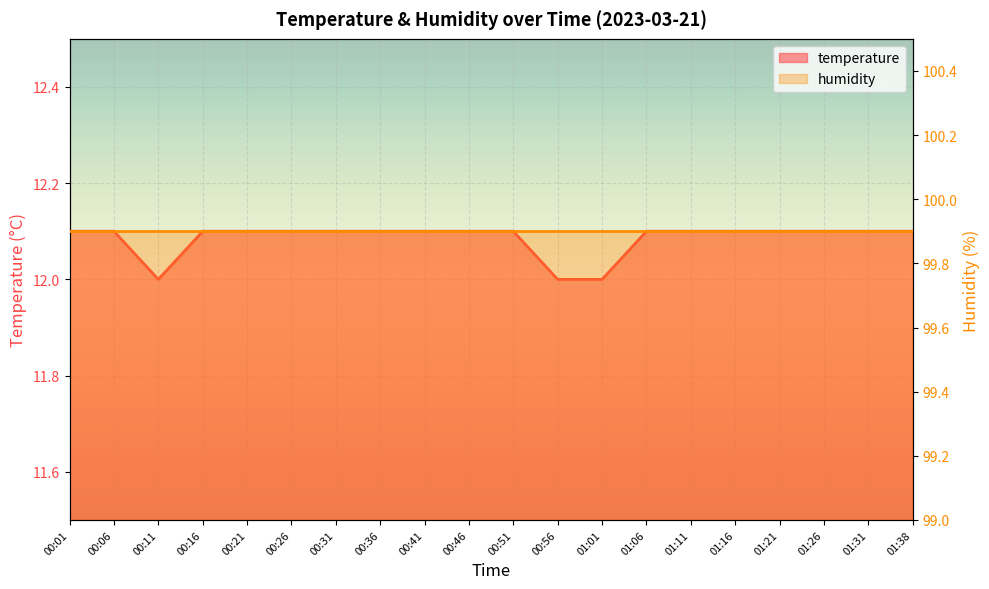

Reading left to right, transcribe all the data shown in this chart.

00:01=12.1	00:06=12.1	00:11=12.0	00:16=12.1	00:21=12.1	00:26=12.1	00:31=12.1	00:36=12.1	00:41=12.1	00:46=12.1	00:51=12.1	00:56=12.0	01:01=12.0	01:06=12.1	01:11=12.1	01:16=12.1	01:21=12.1	01:26=12.1	01:31=12.1	01:38=12.1